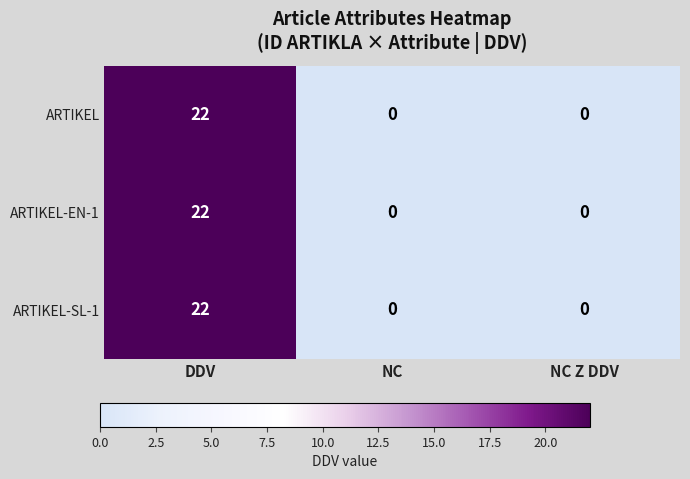

Reading right to left, list all the values displayed in this chart.

ARTIKEL: 0	0	22
ARTIKEL-EN-1: 0	0	22
ARTIKEL-SL-1: 0	0	22